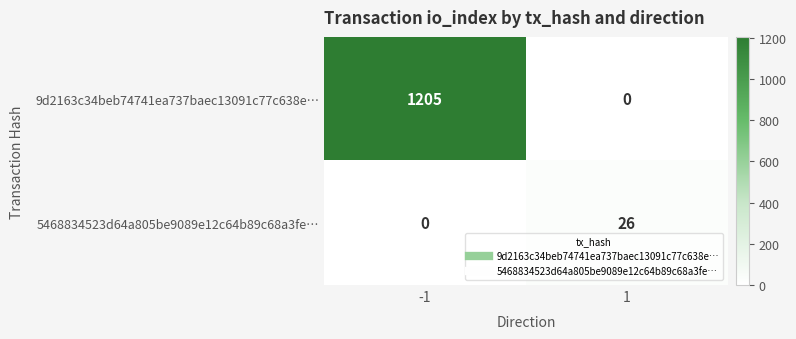

Rank the series by their average value, from lowest to highest.

5468834523d64a805be9089e12c64b89c68a3fe…, 9d2163c34beb74741ea737baec13091c77c638e…